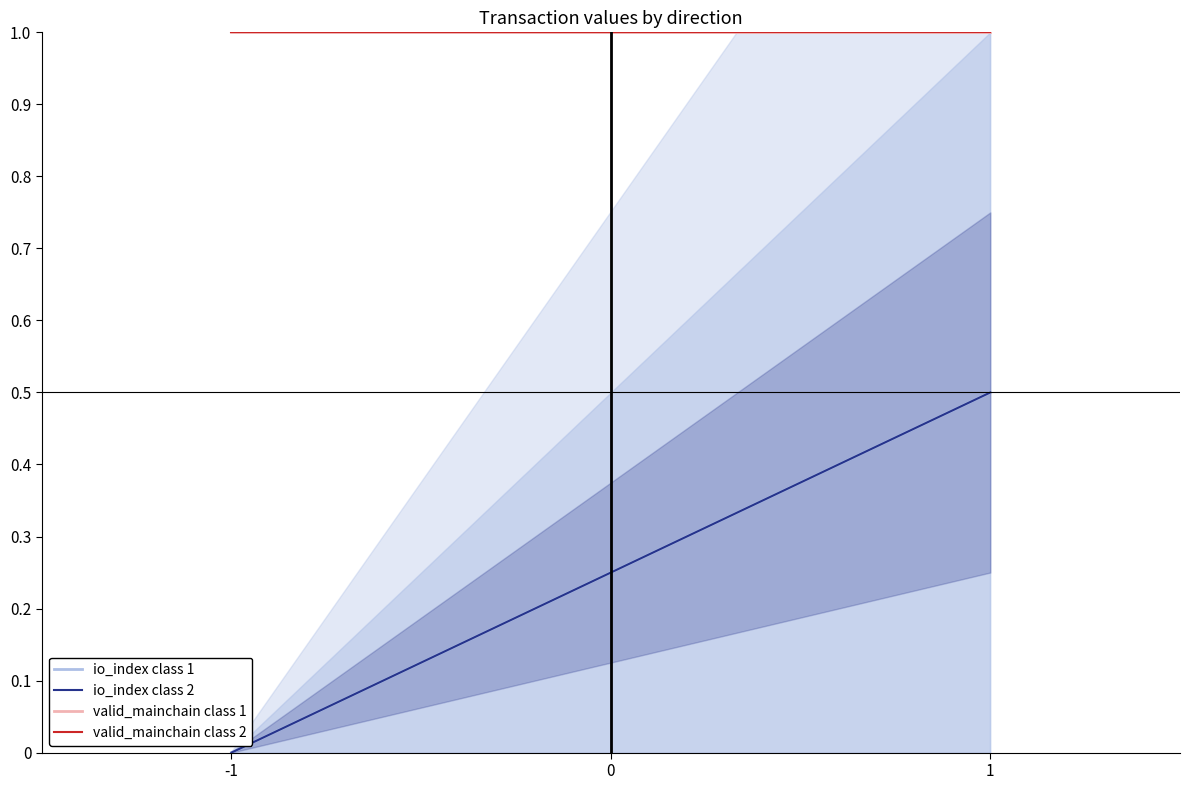

What is the average value of the valid_mainchain class 2 series?

1.0